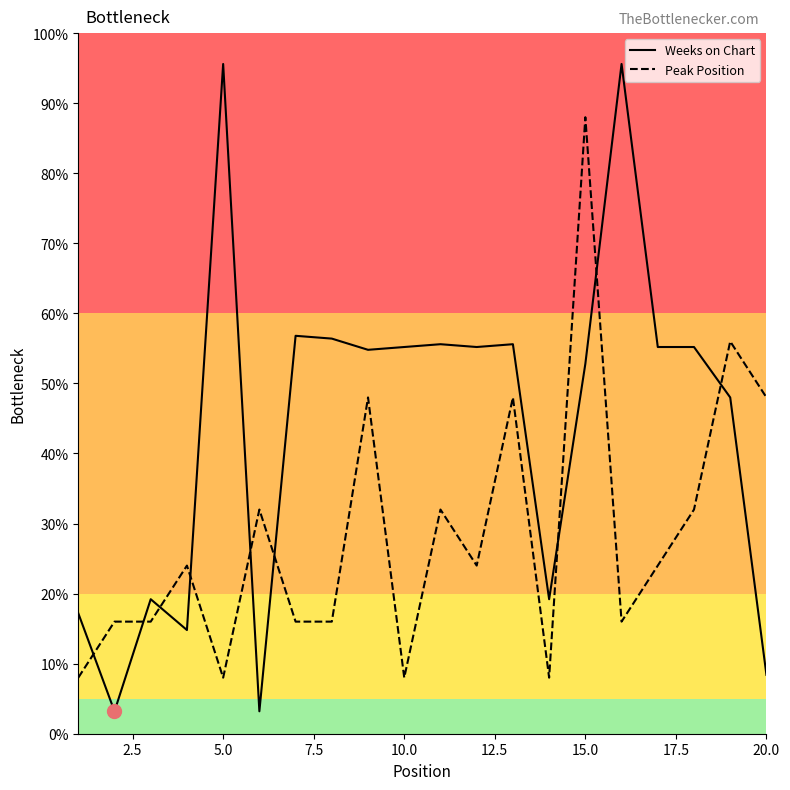

What is the average value of the Weeks on Chart series?

43.9